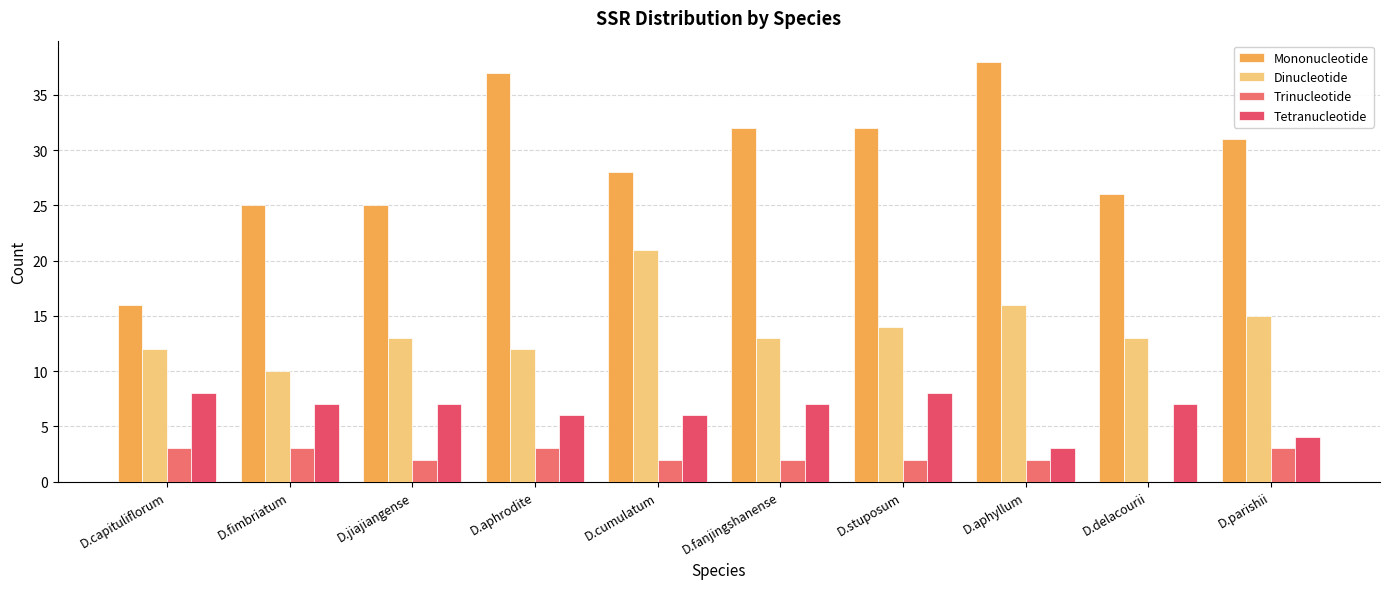

Between D.fanjingshanense and D.aphyllum, which series saw the biggest shift?

Mononucleotide